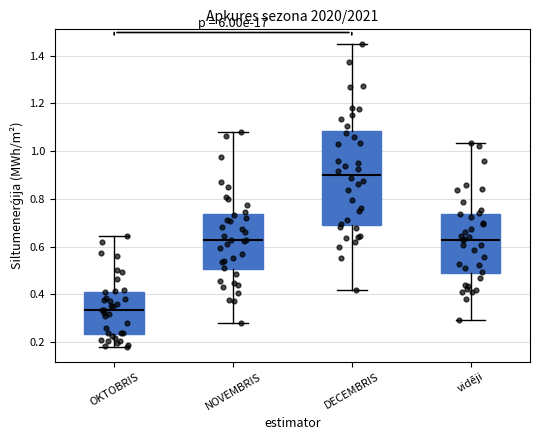

Reading left to right, read every box against the y-axis: the position of its median line, the range the box covers, and the ends of its whiskers. The values are not printed on the chart, so give them approximately, as read against the axis.

OKTOBRIS: median 0.34, box 0.24 to 0.42, whiskers 0.18 to 0.64
NOVEMBRIS: median 0.62, box 0.50 to 0.74, whiskers 0.28 to 1.08
DECEMBRIS: median 0.90, box 0.70 to 1.08, whiskers 0.42 to 1.44
vidēji: median 0.62, box 0.48 to 0.74, whiskers 0.30 to 1.04